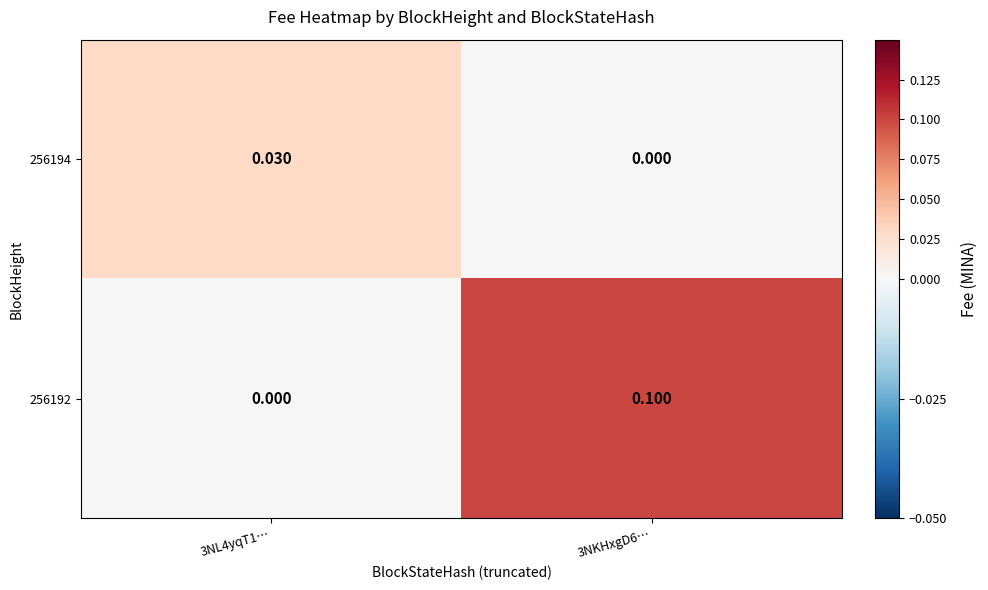

Is the value of 256194 at 3NL4yqT1… greater than the value of 256192 at 3NL4yqT1…?

Yes